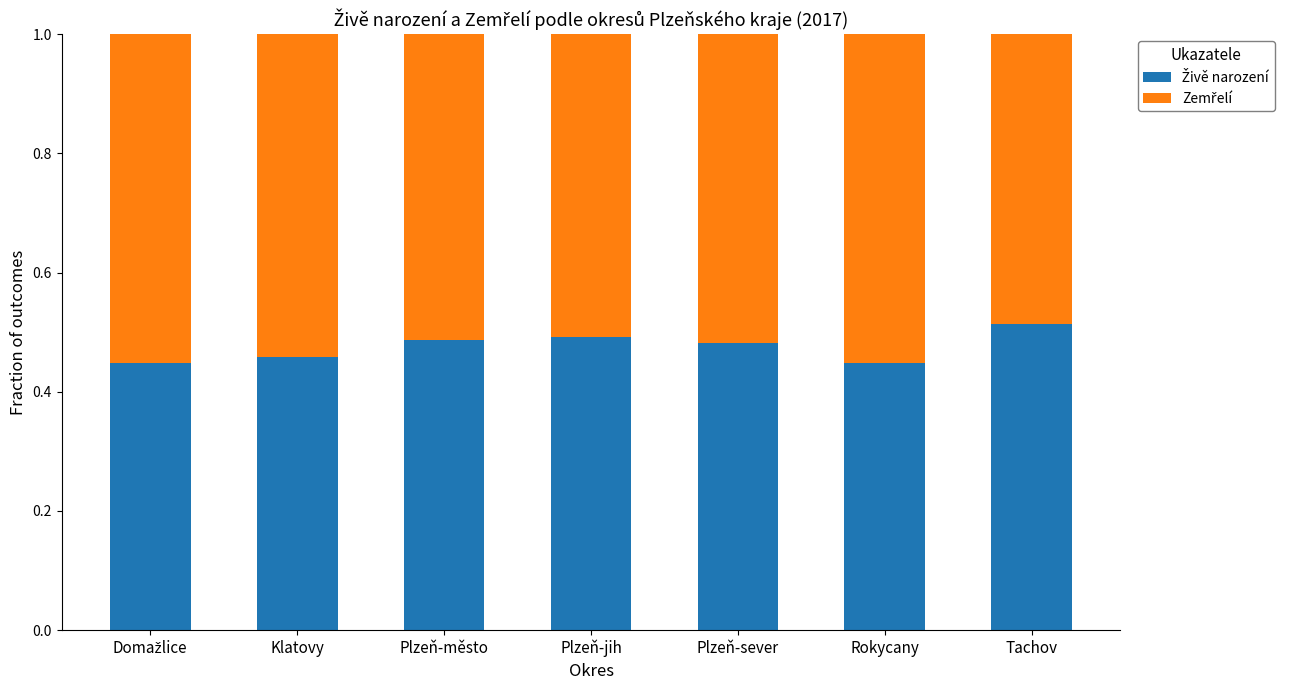

What is the total value across all series at Plzeň-město?

1.0